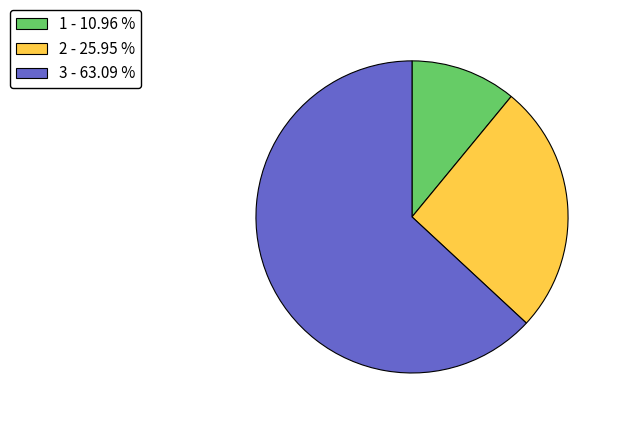

The 2 slice represents 21% of the pie. True or false?

False